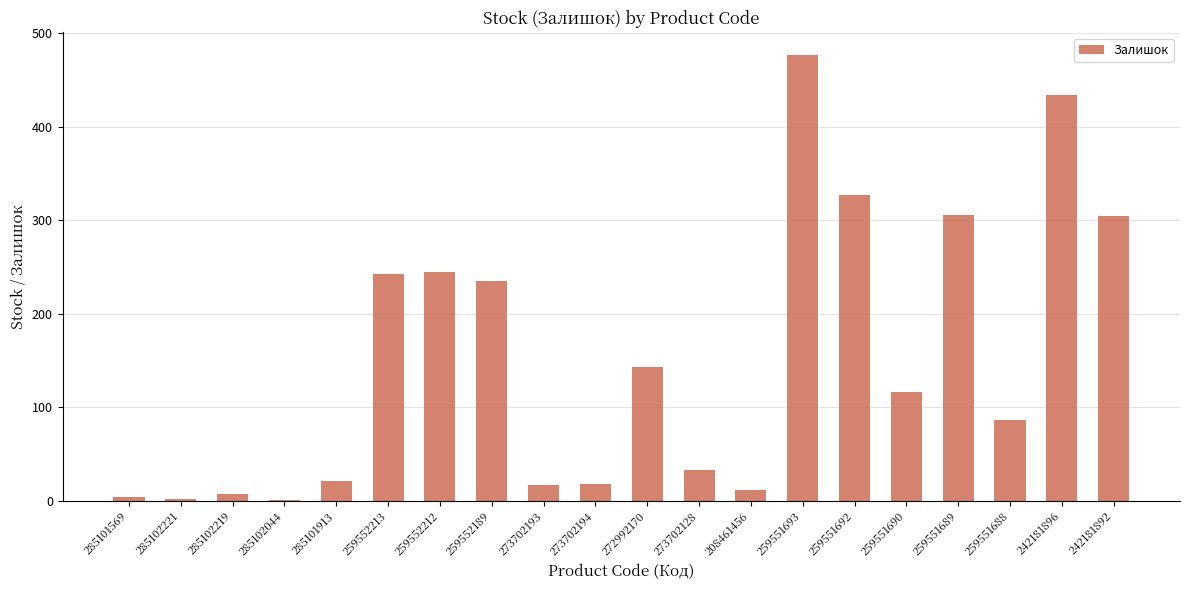

Read the value at 259552189.

235